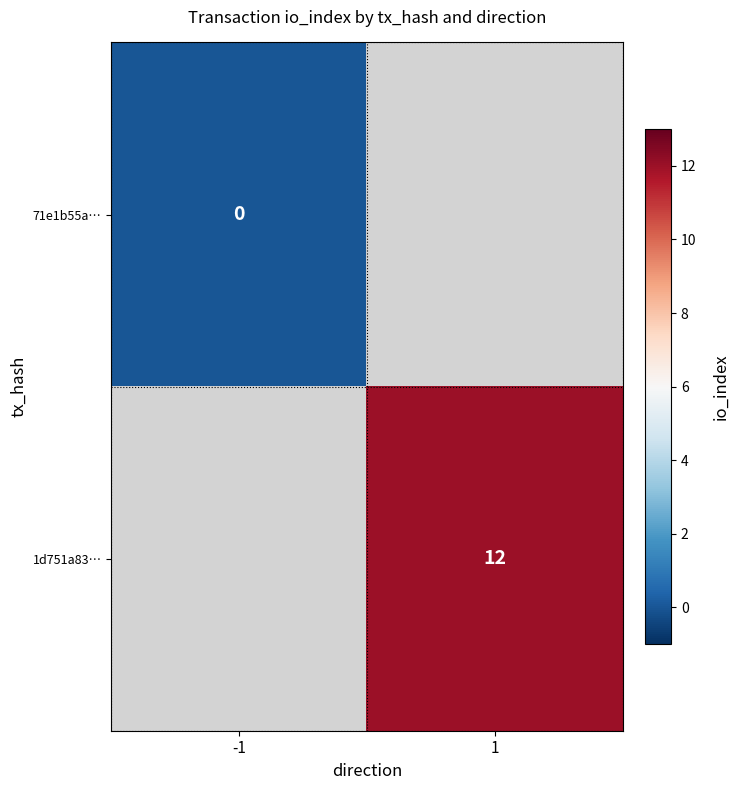

True or false: 1d751a83… has a value of 6 at 1.

False